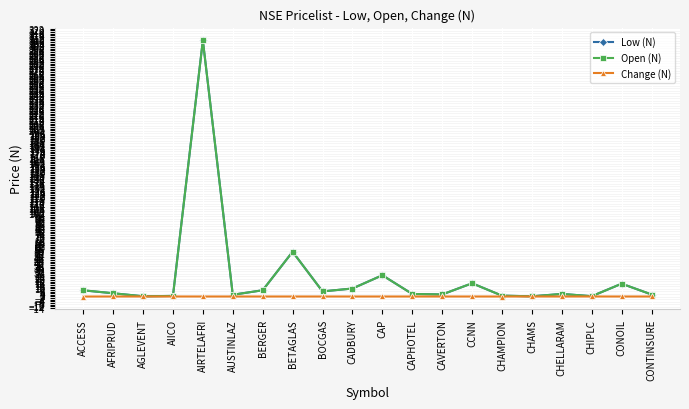

Is it true that Change (N) equals 0.0 at CADBURY?

True